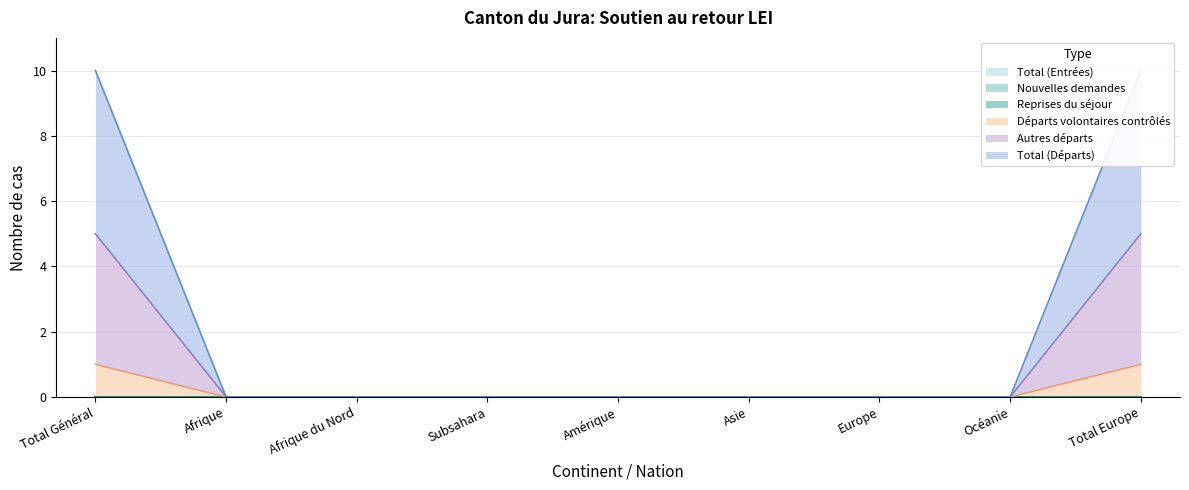

Is it true that Départs volontaires contrôlés equals 0 at Subsahara?

True